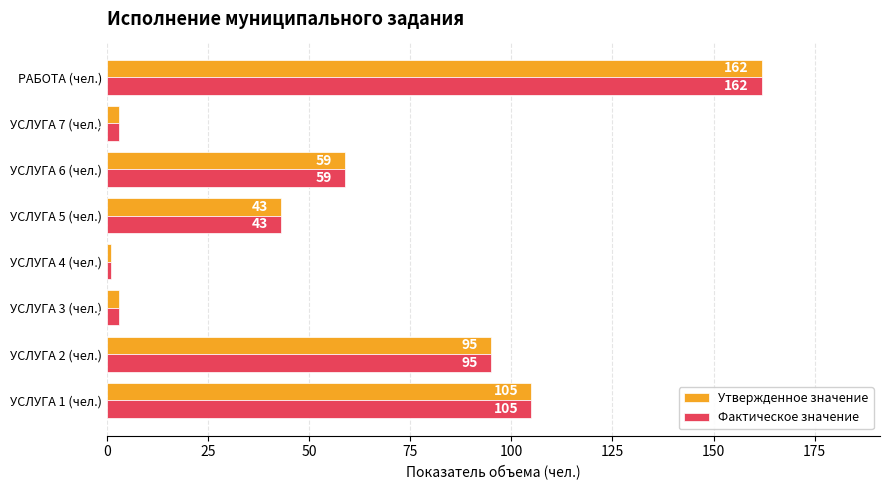

Which category has the highest value in the Фактическое значение series?

РАБОТА (чел.)